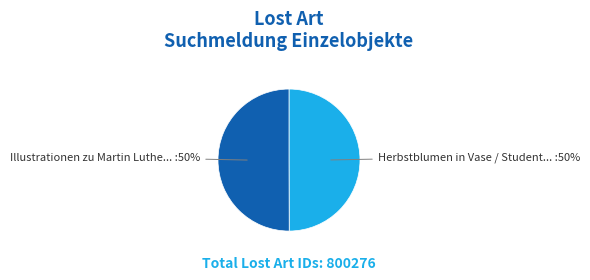

To the nearest percent, what is the average slice percentage?

50%